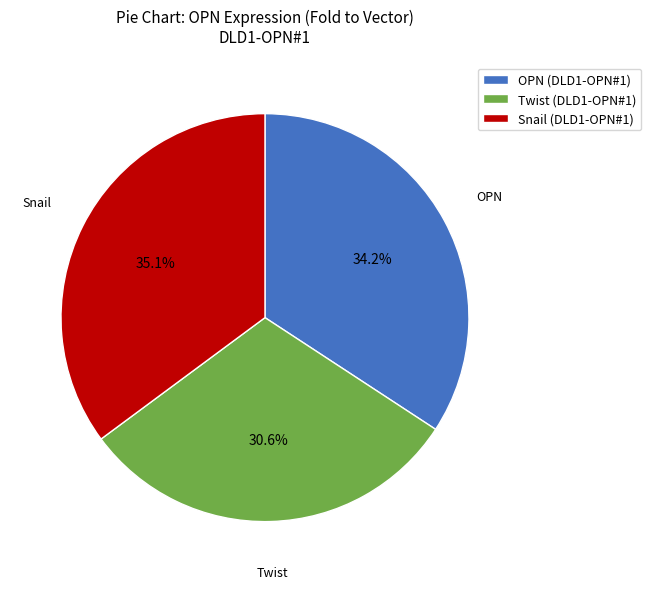

How many slices are in this pie chart?

3